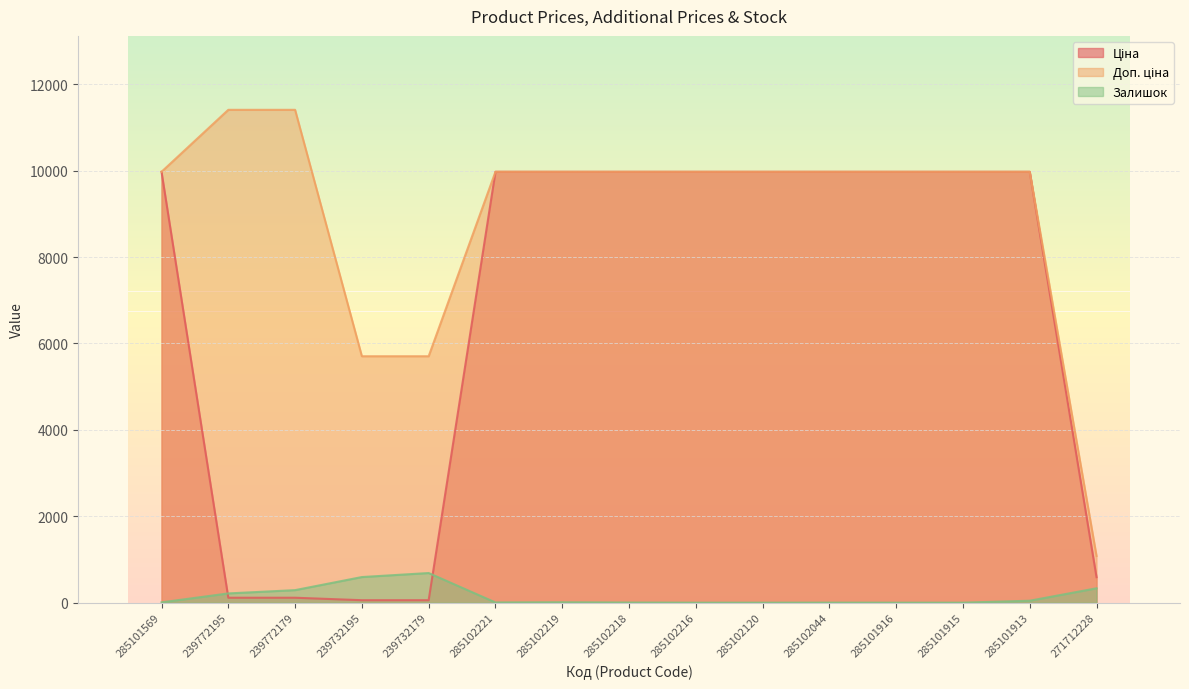

What is the label of the 8th point from the right?

285102218